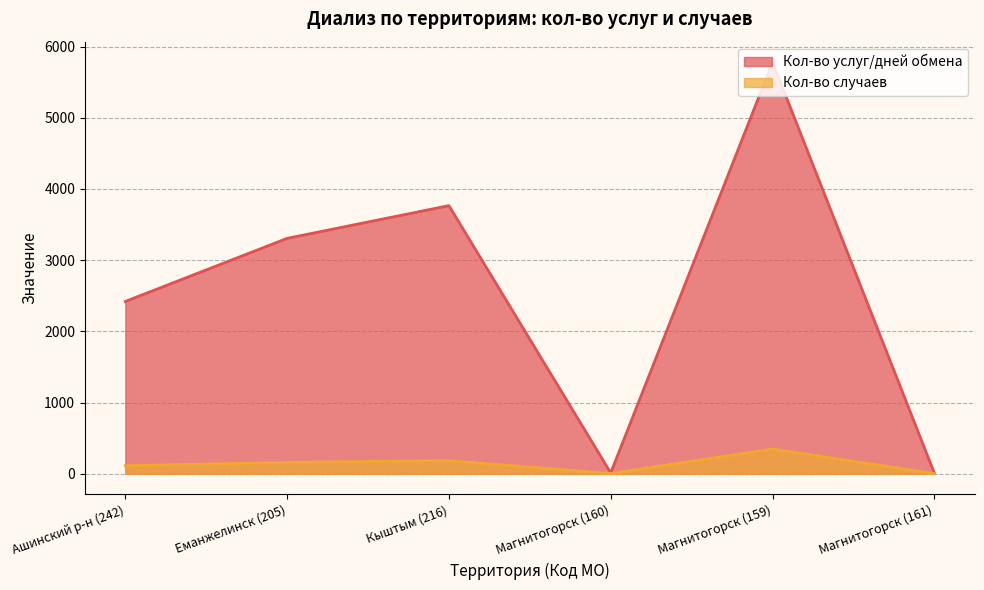

What are all the series names shown in the legend?

Кол-во услуг/дней обмена, Кол-во случаев